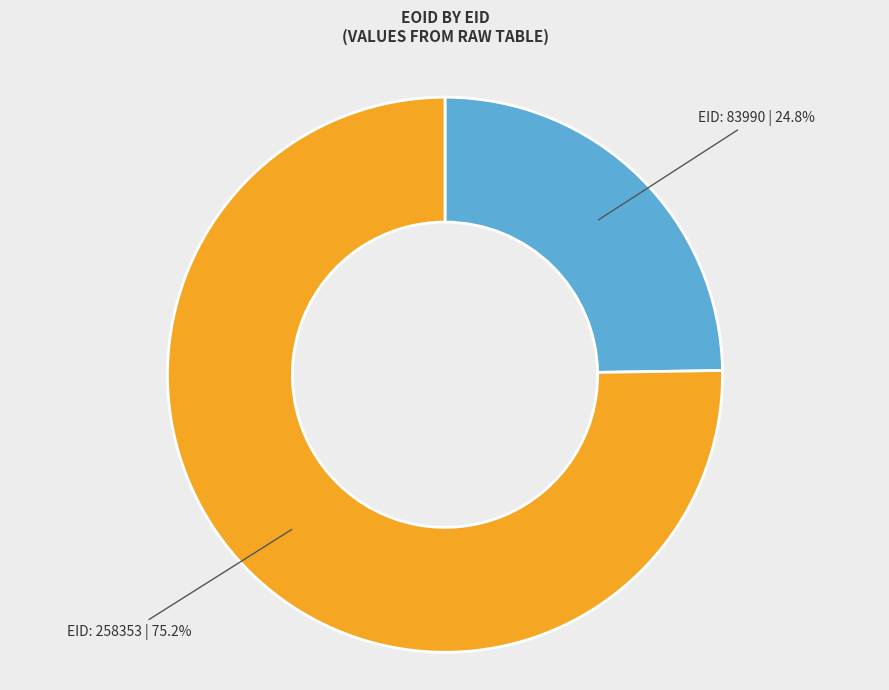

To the nearest percent, what is the average slice percentage?

50%